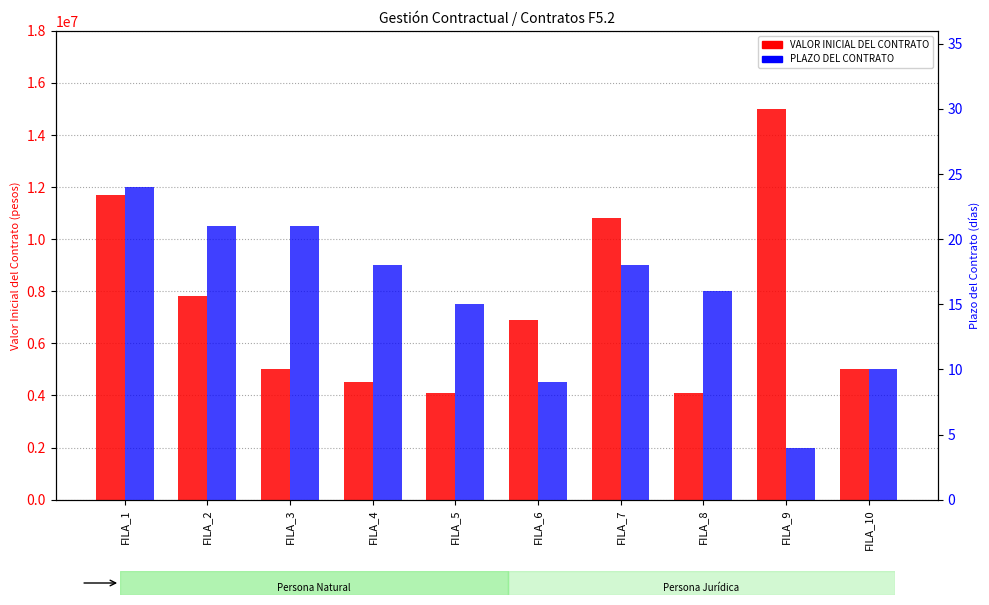

Read the VALOR INICIAL DEL CONTRATO value at FILA_8.

4100000